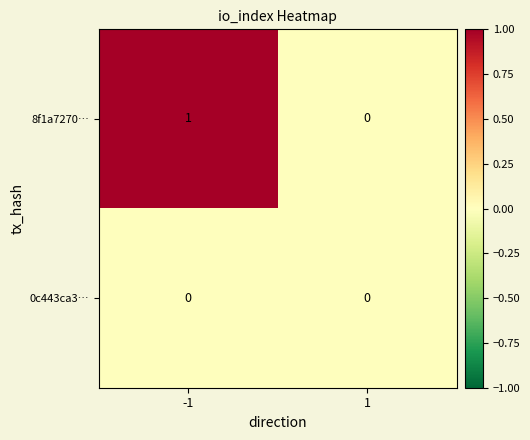

How many positive values does the 8f1a7270… series have?

1